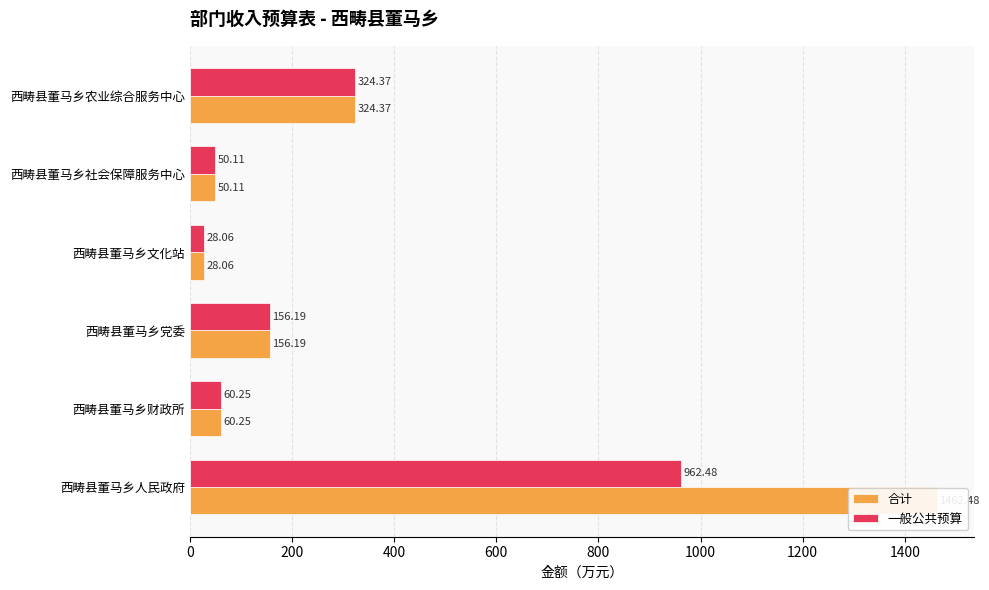

What is the sum of the 一般公共预算 values at 200 and 0?

1022.7